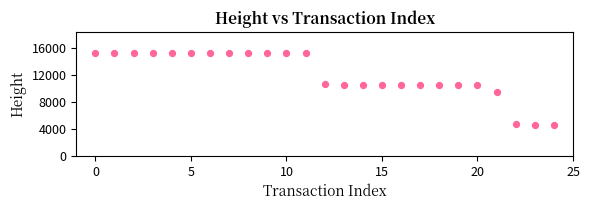

What Y value in the scatter plot is closest to 9868?

9496